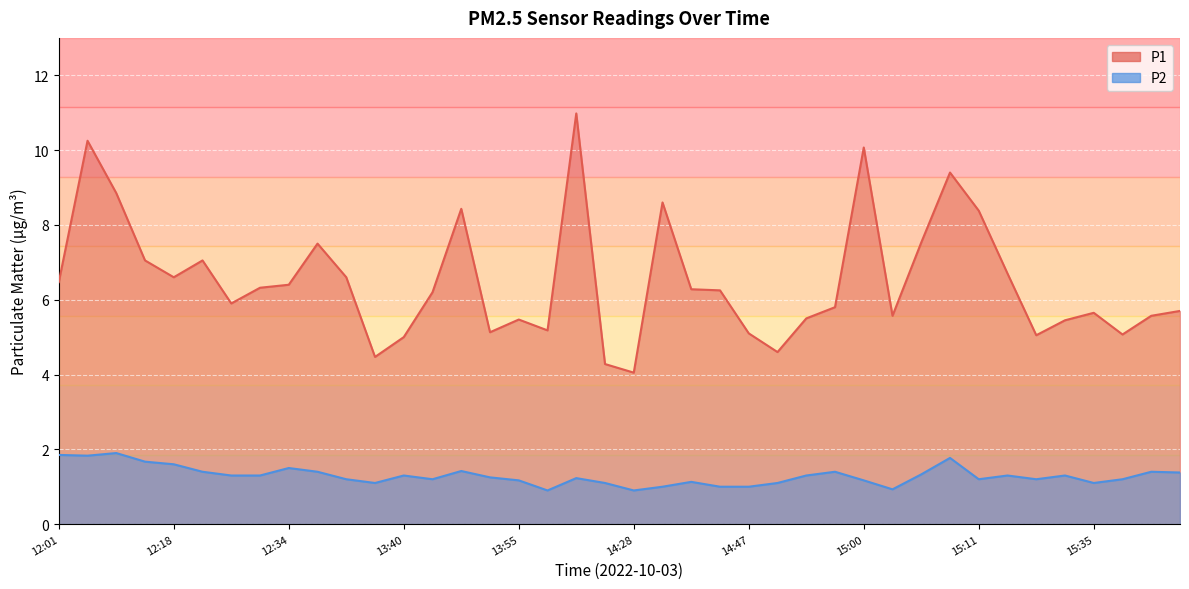

True or false: P1 and P2 intersect in this chart.

False